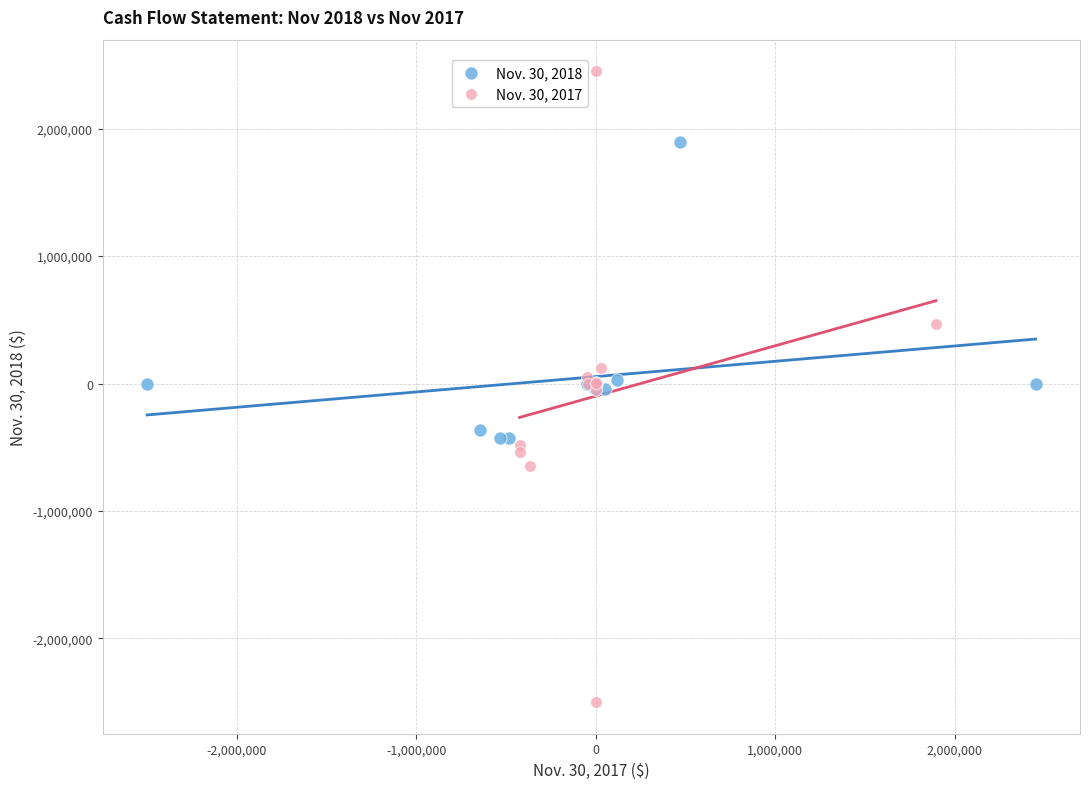

Which series has the widest spread of Y values?

Nov. 30, 2017